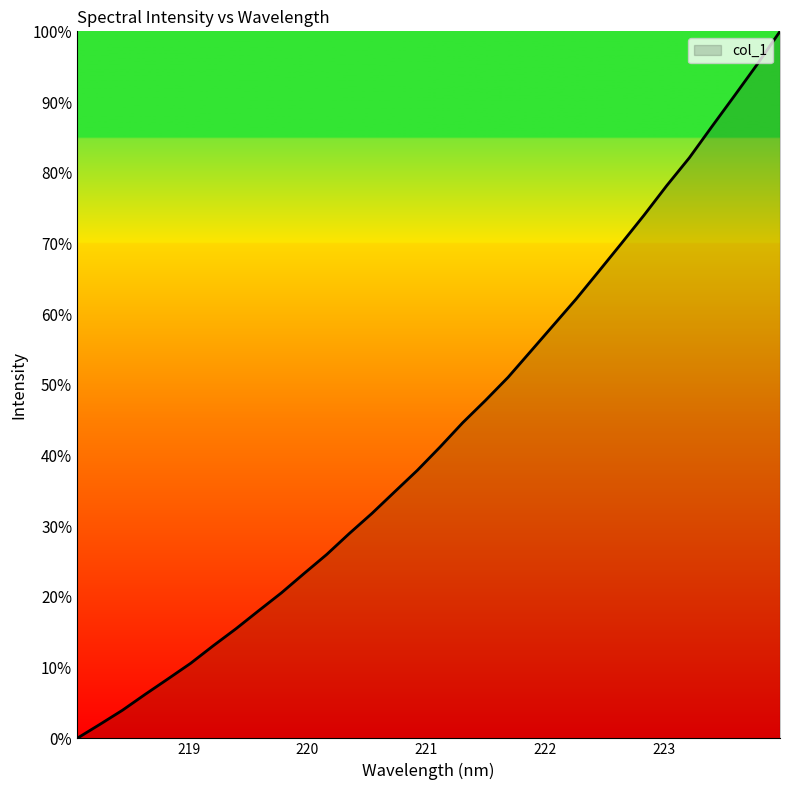

What is the sum of all values?

1384.6